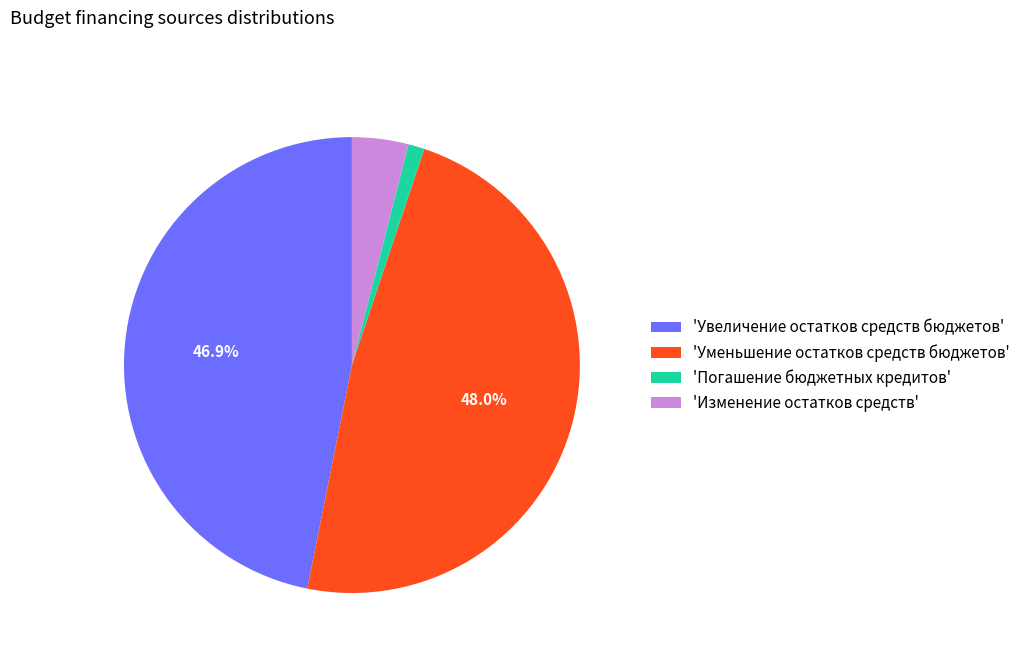

Is there a majority slice in this chart?

No